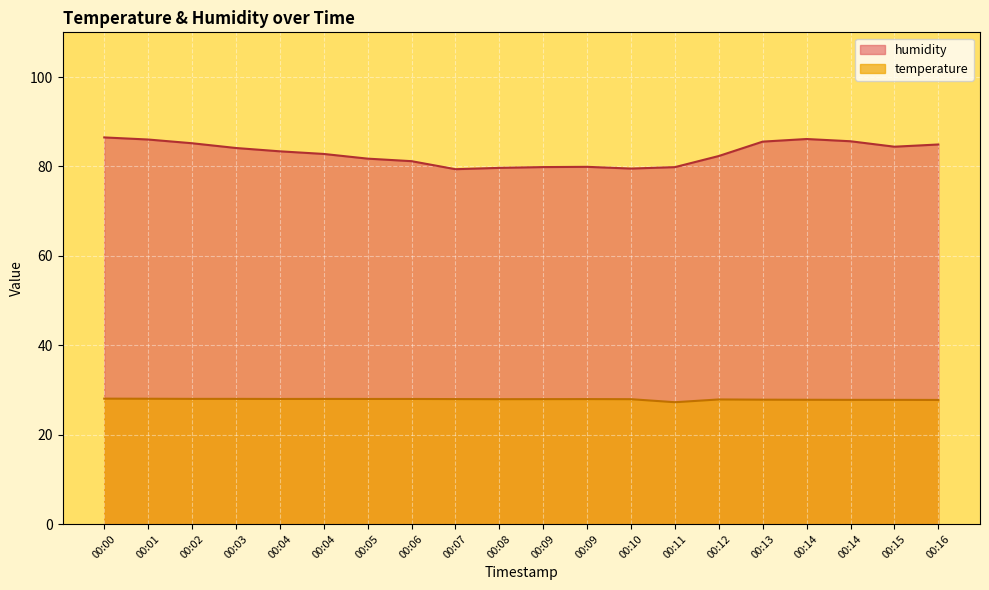

List the series in order of their peak value, highest first.

humidity, temperature